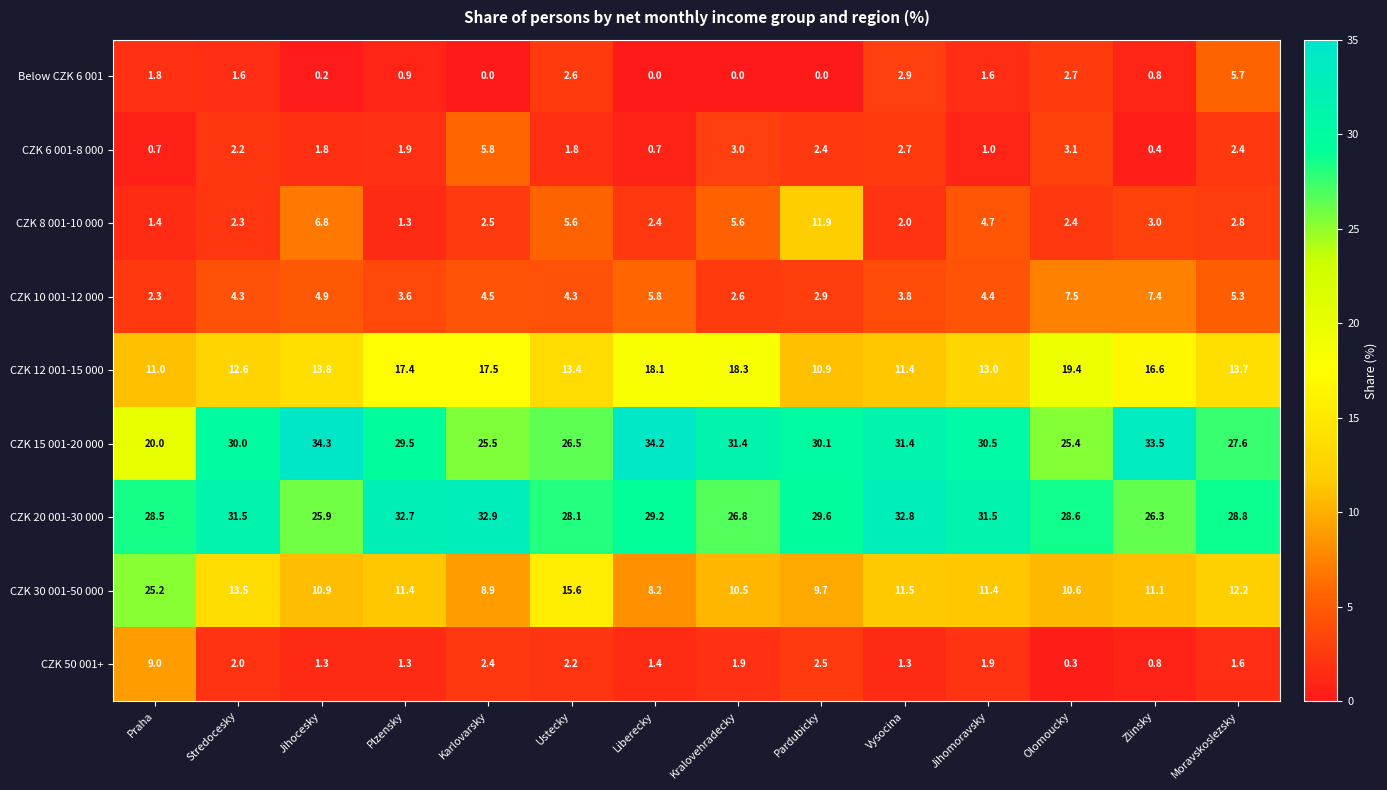

What is the approximate value of CZK 50 001+ at Jihomoravsky?

1.9